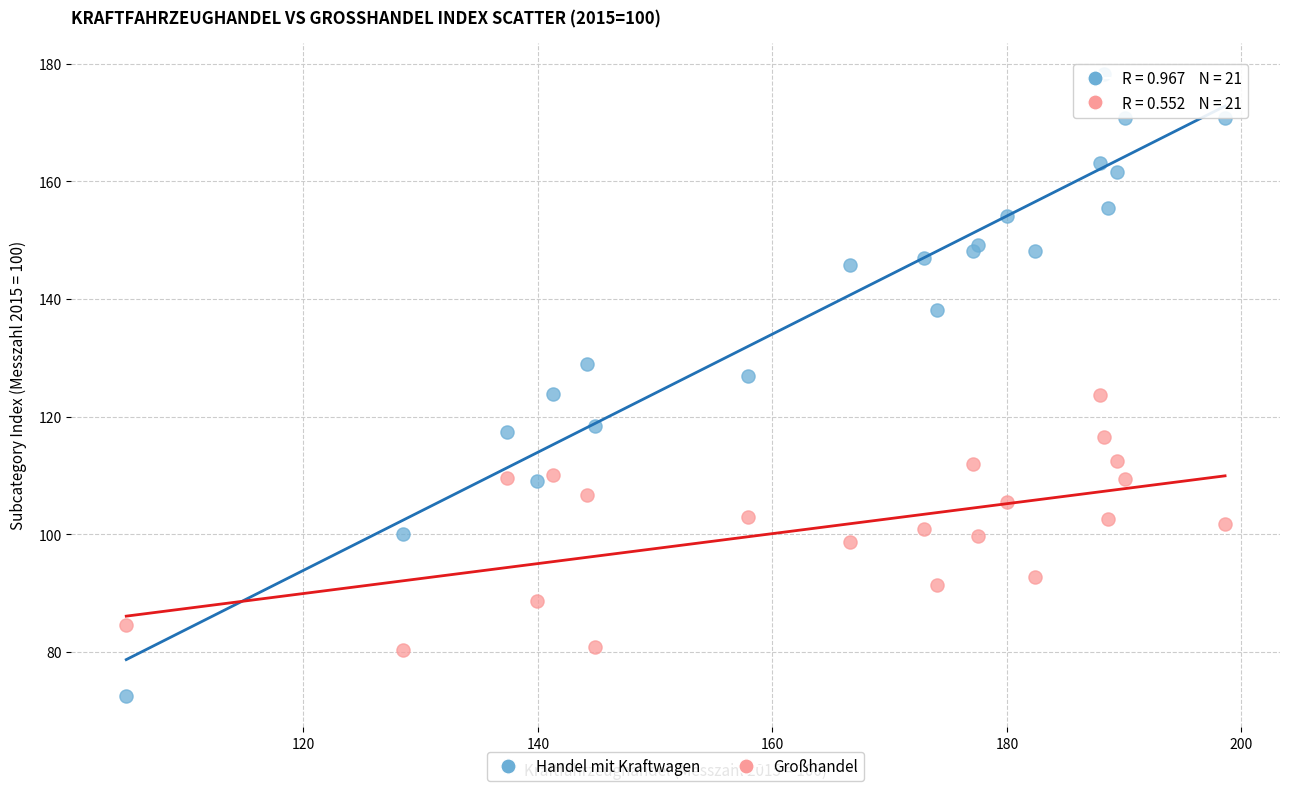

What are all the series names shown in the legend?

Handel mit Kraftwagen, Großhandel